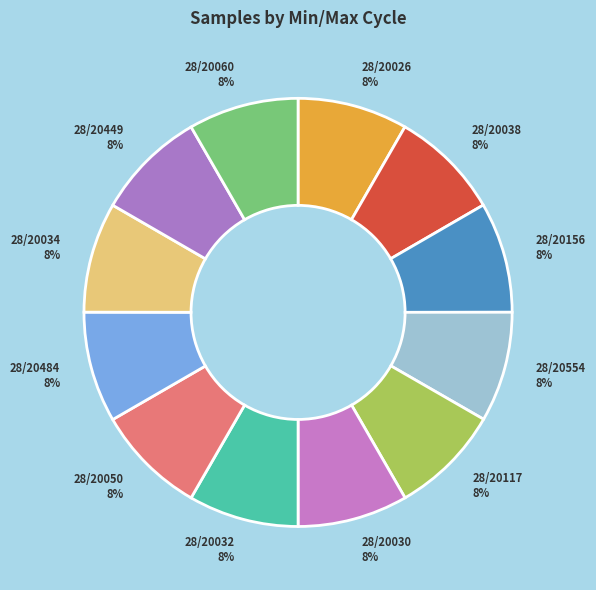

The 28/20026 slice represents 1% of the pie. True or false?

False